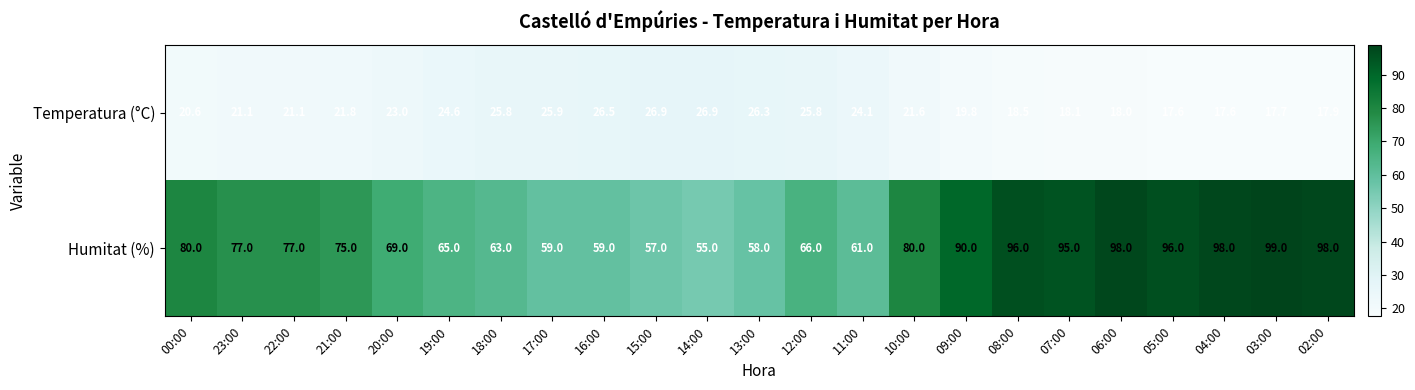

The value of Humitat (%) at 10:00 is 127.4. True or false?

False